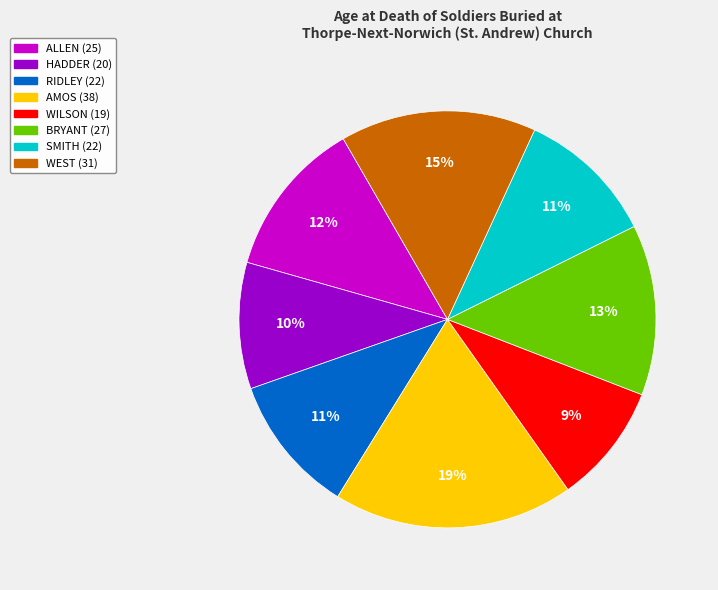

To the nearest percent, what is the average slice percentage?

12%